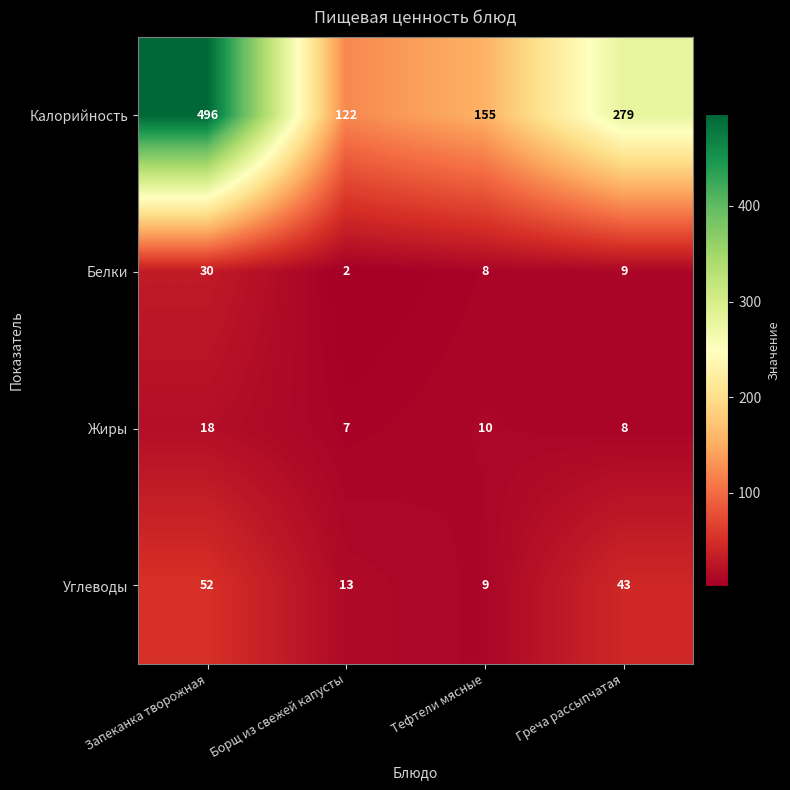

How many series are shown in this chart?

4